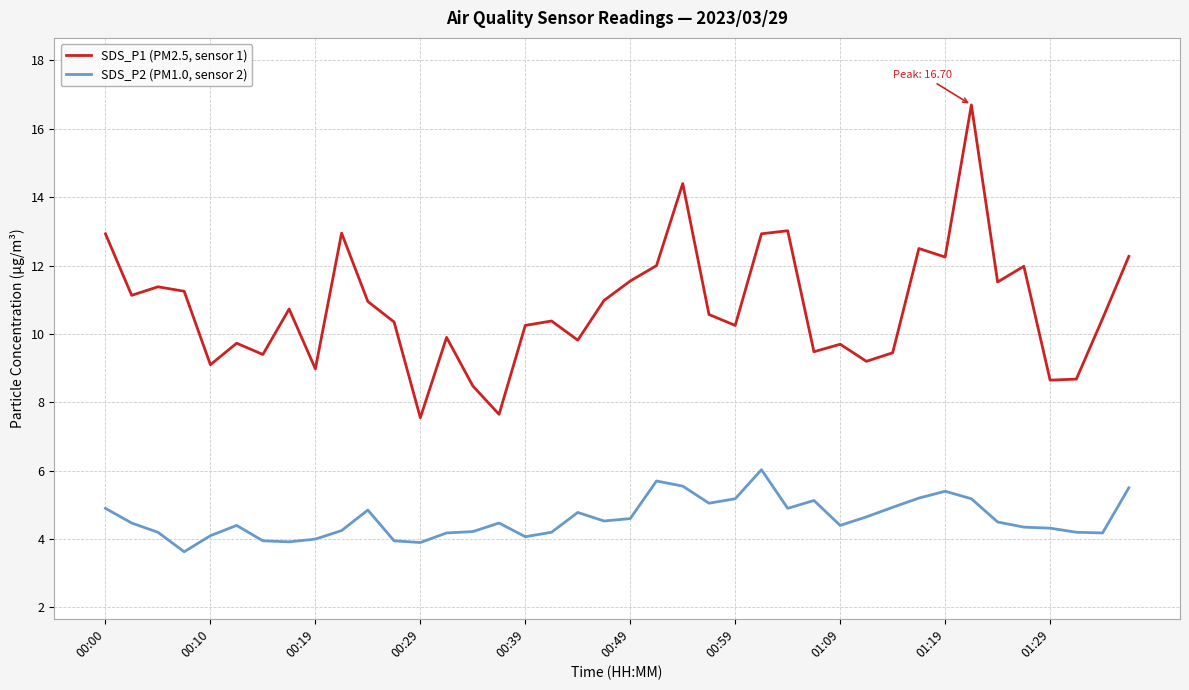

Rank the series by their maximum value, from highest to lowest.

SDS_P1 (PM2.5, sensor 1), SDS_P2 (PM1.0, sensor 2)